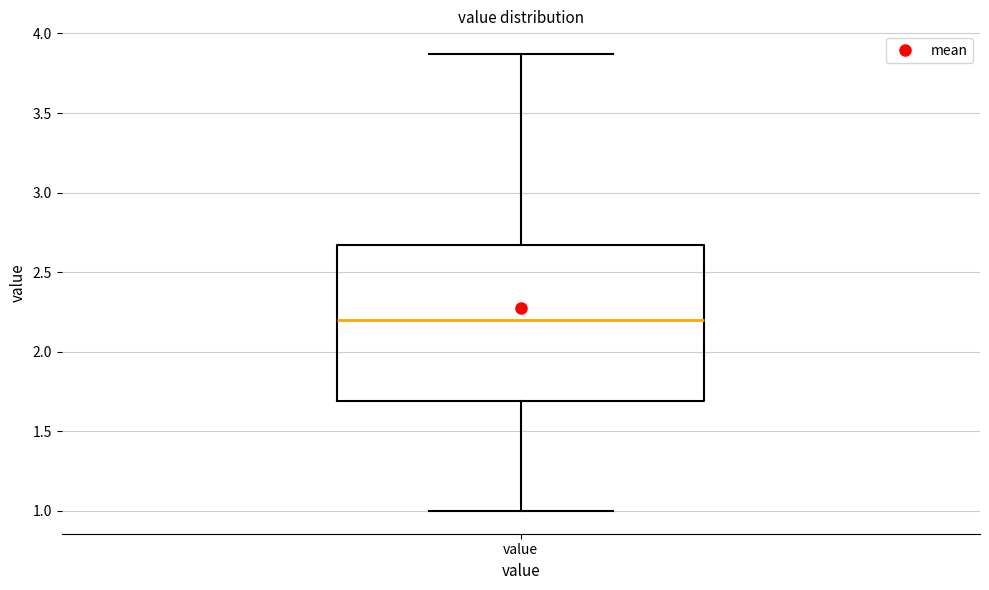

Read this box plot against the y-axis: the position of the median line, the range covered by the box, and the ends of both whiskers. The values are not printed on the chart, so give them approximately, as read against the axis.

median 2.20, box 1.70 to 2.65, whiskers 1.00 to 3.85